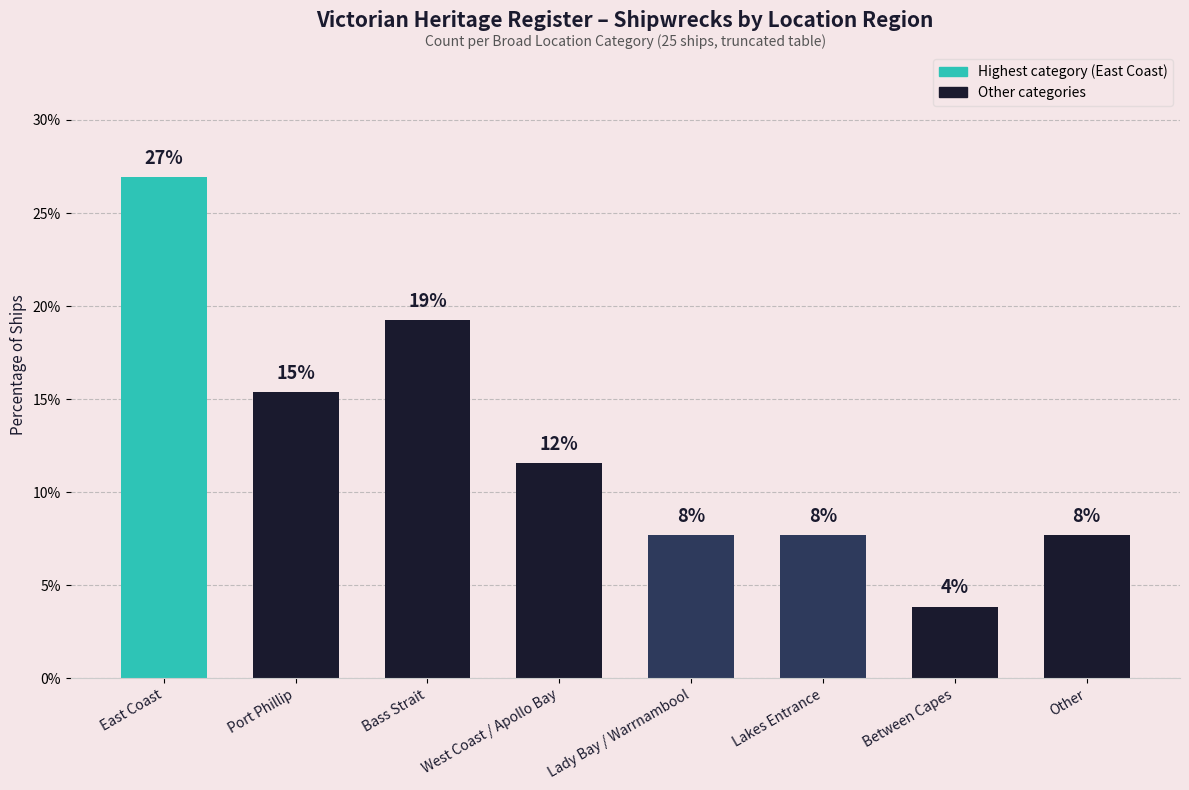

Is it true that the value at Lady Bay / Warrnambool is 7.7?

True